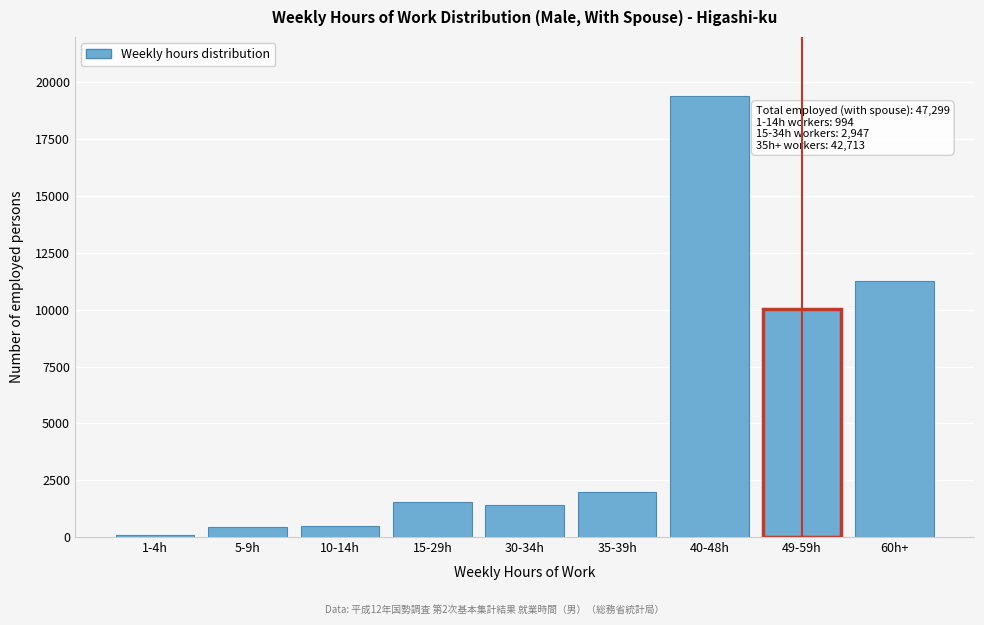

Is it true that the value at 35-39h is 2001?

True